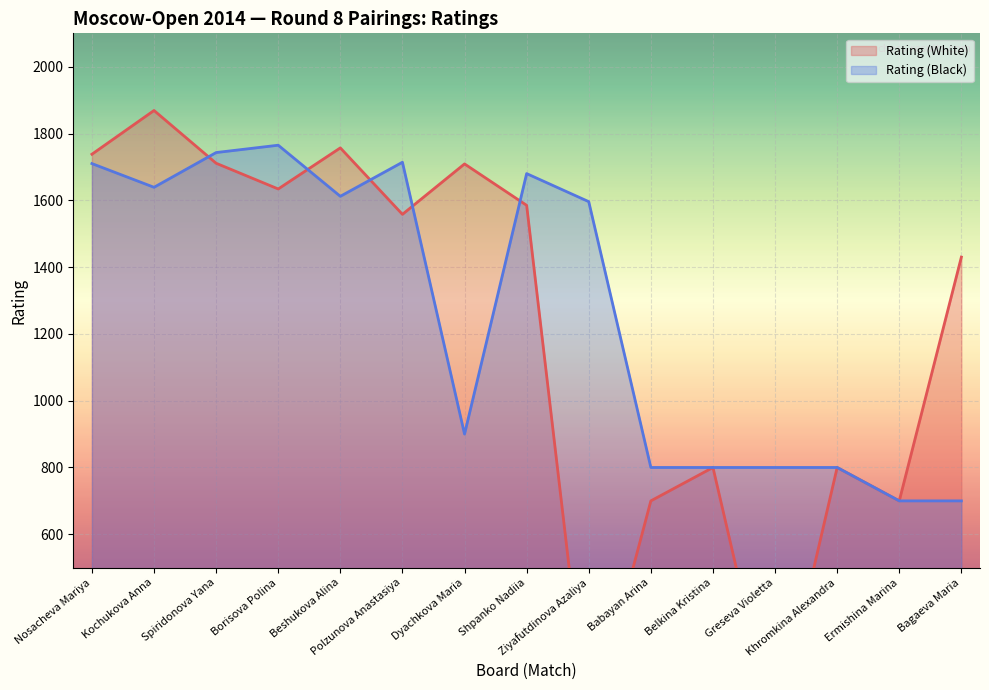

Is the value of Rating (White) at Beshukova Alina greater than the value of Rating (Black) at Shpanko Nadiia?

Yes